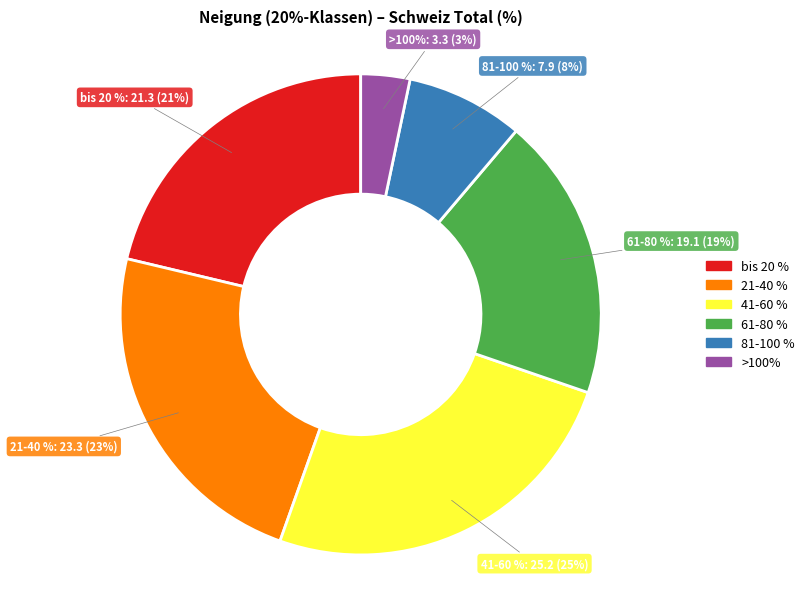

Is the sum of >100% and 61-80 % greater than half?

No